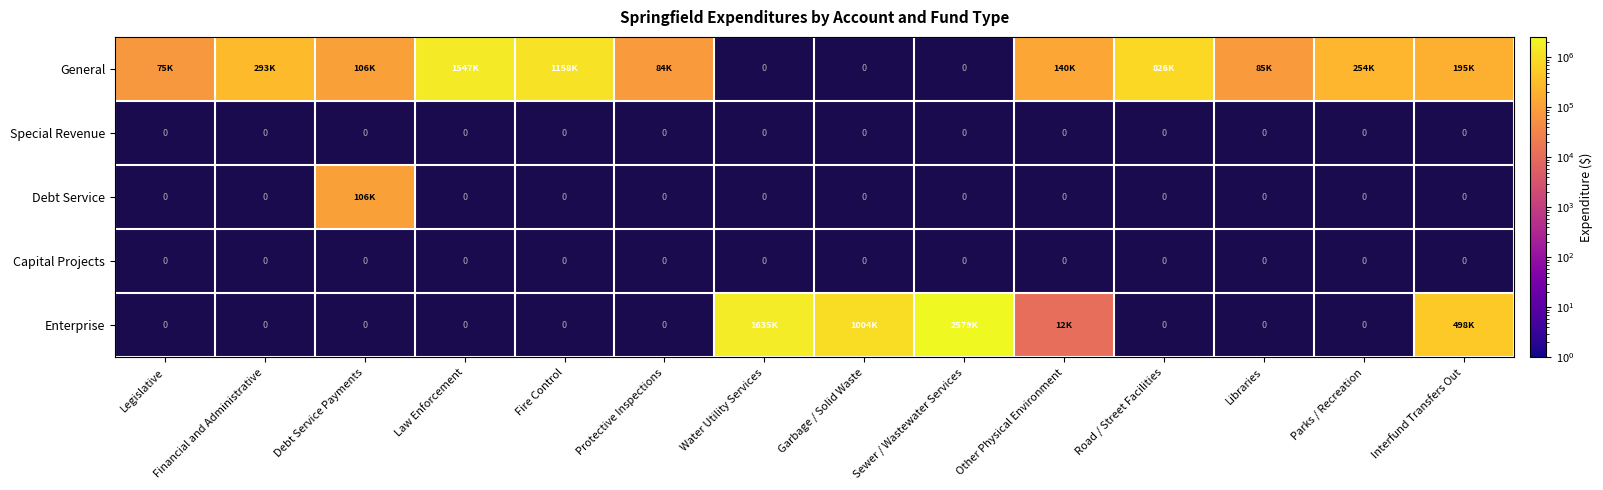

Is it true that General equals 1335083.7 at Road / Street Facilities?

False